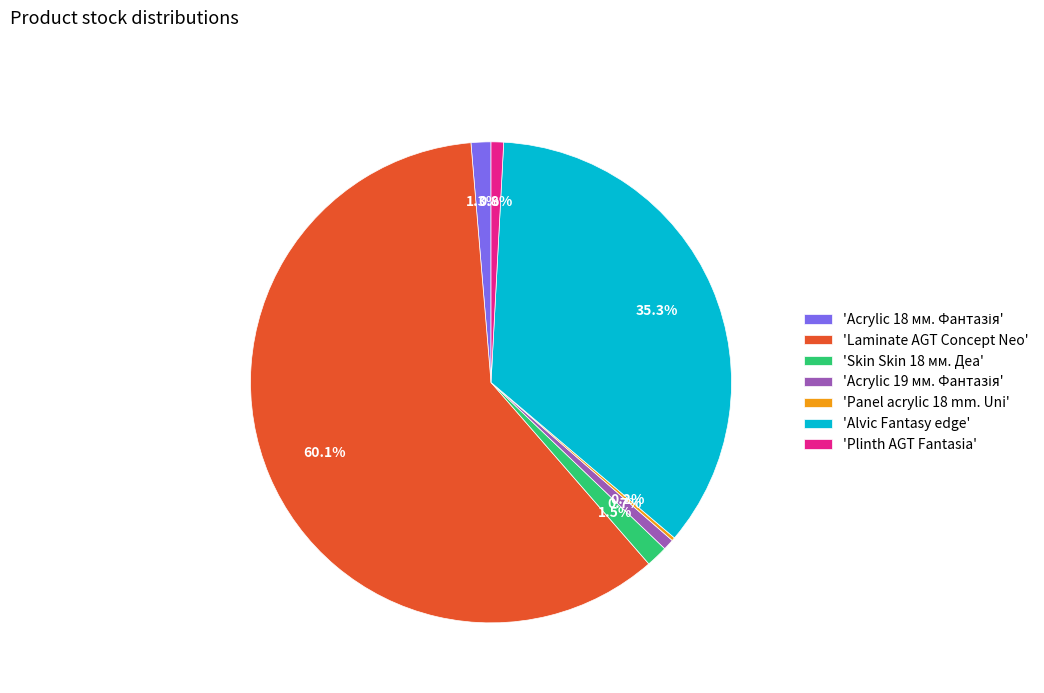

To the nearest percent, what is the difference between the largest and smallest slice percentages?

60%